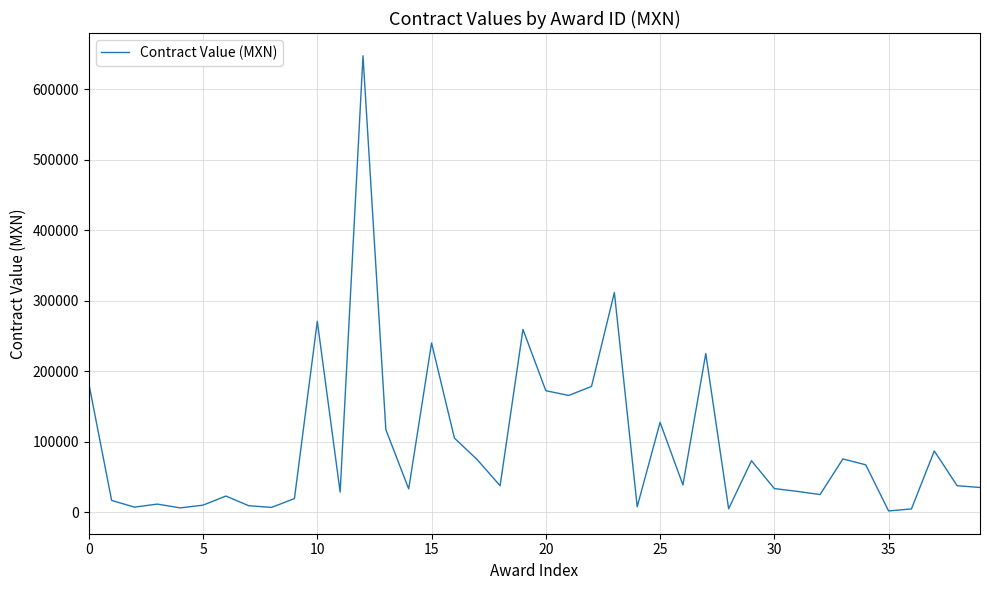

What is the smallest value displayed?

1650.0